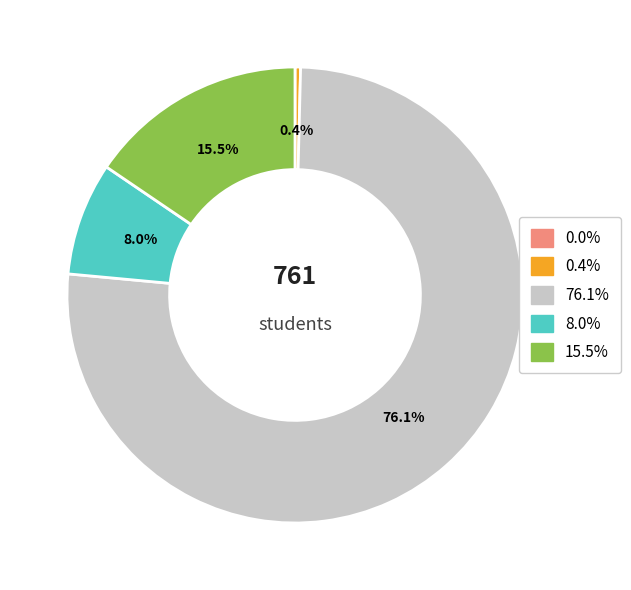

Is there a majority slice in this chart?

Yes